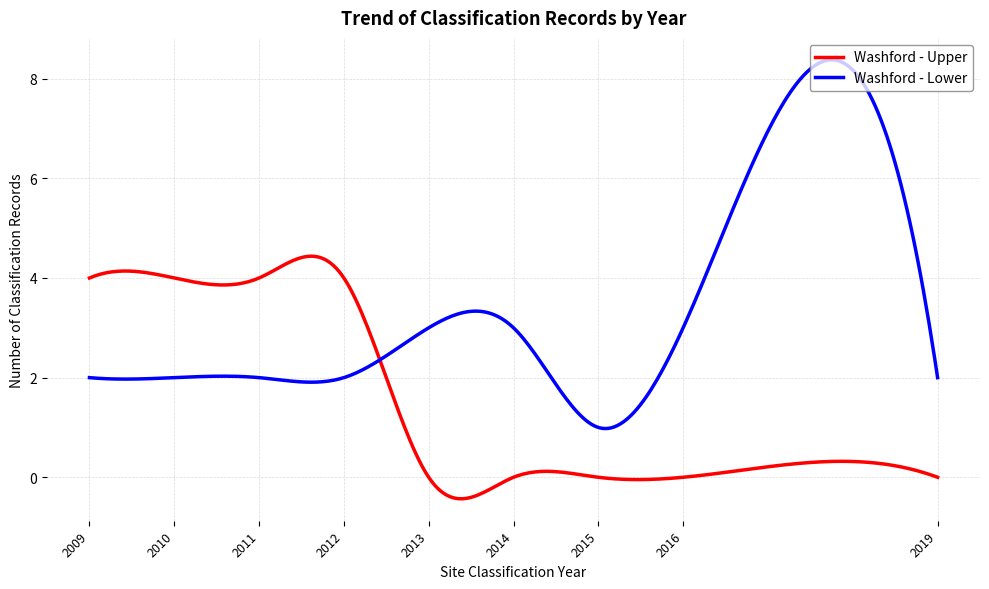

Which series has the widest spread of values?

Washford - Lower